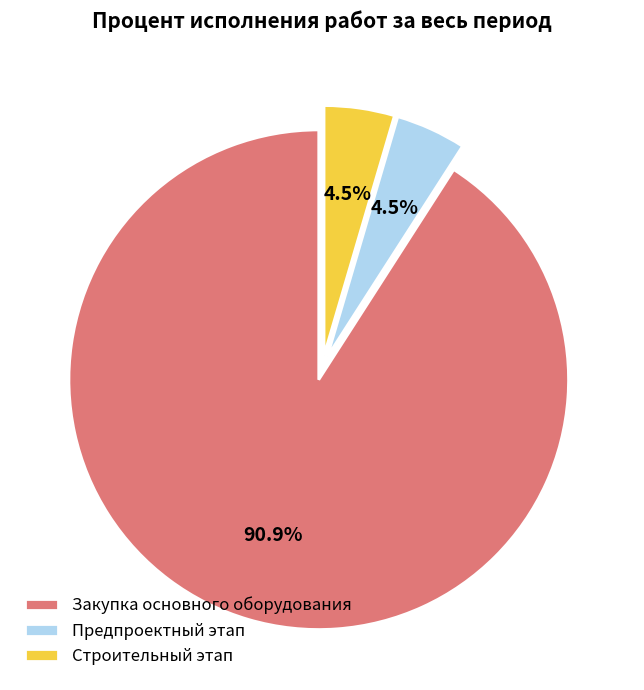

What percentage is the Закупка основного оборудования slice, to the nearest percent?

91%